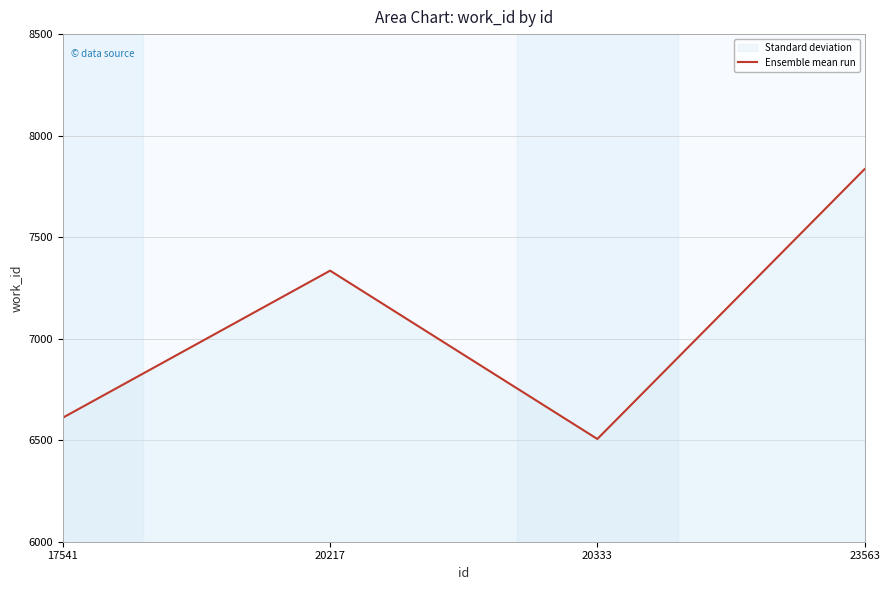

Rank the categories by value from highest to lowest.

23563, 20217, 17541, 20333